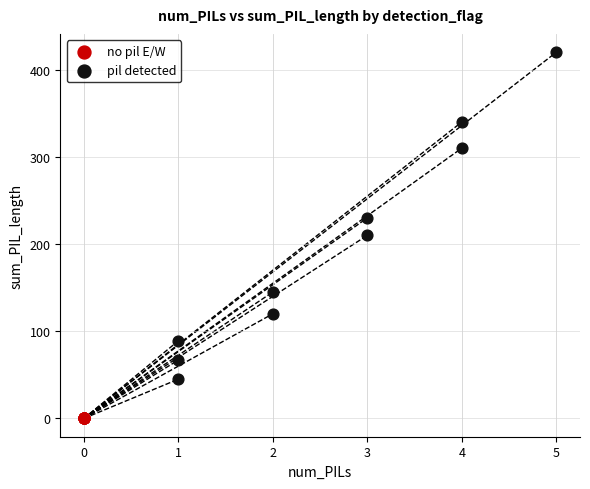

Which series contains the lowest Y value?

no pil E/W